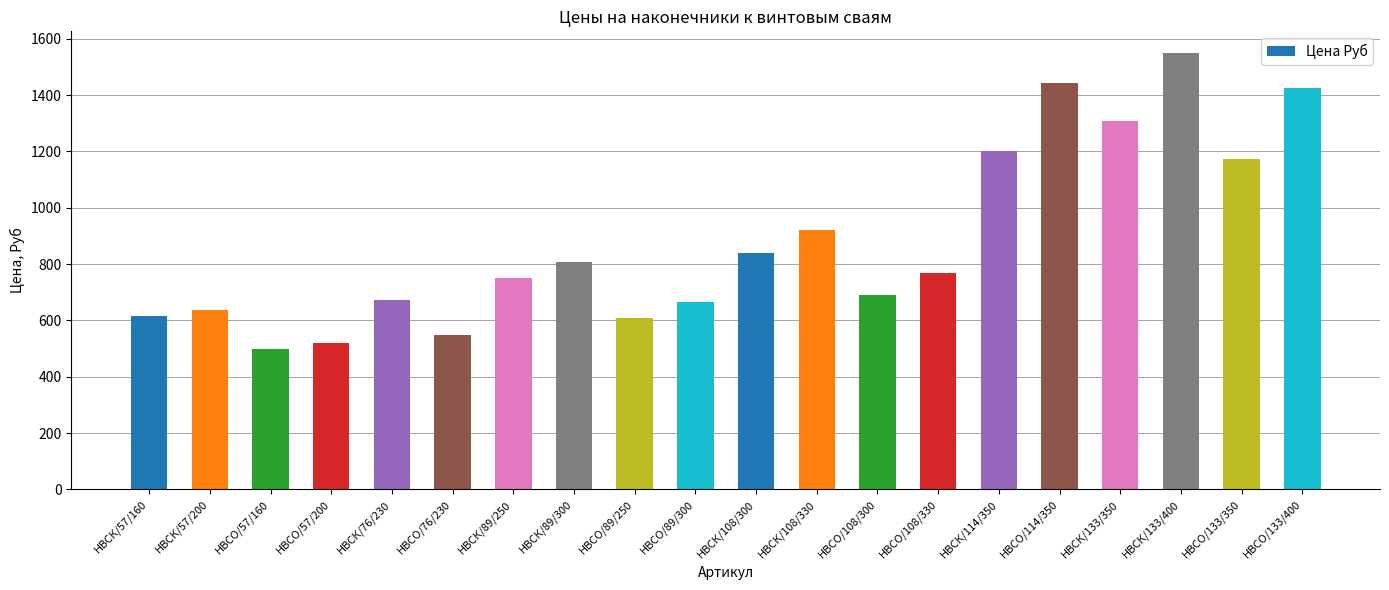

Are the bars horizontal?

No